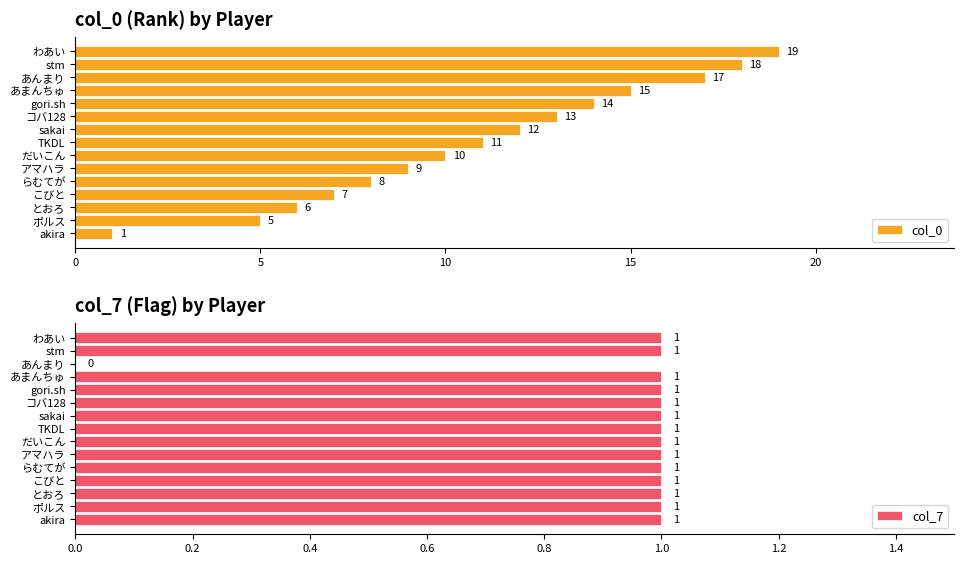

Rank the series by their maximum value, from lowest to highest.

col_7, col_0